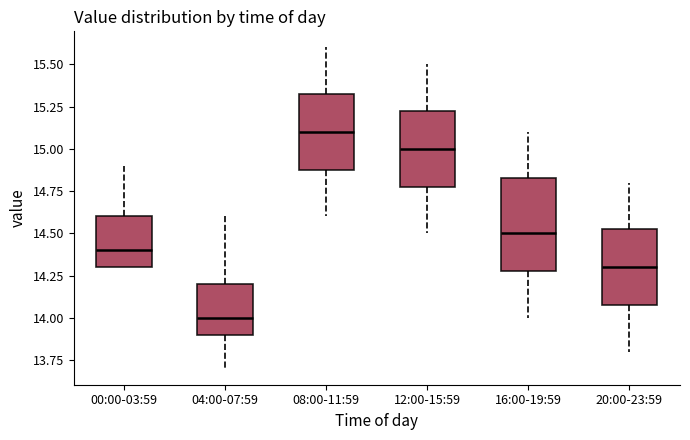

Where is the lower edge of the box for 08:00-11:59 on the y-axis? The values are not printed on the chart, so give them approximately, as read against the axis.

14.90